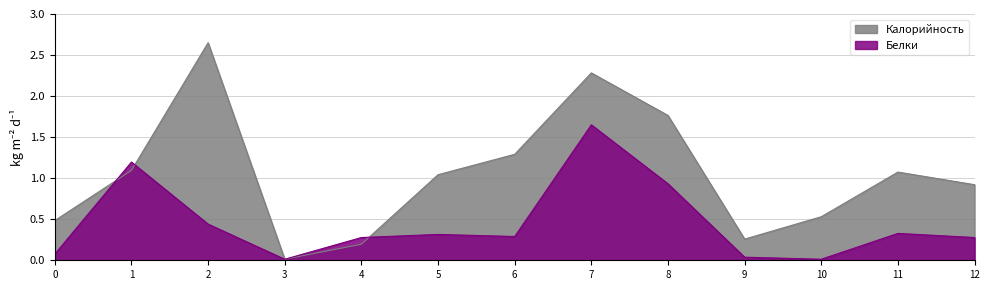

What are all the series names shown in the legend?

Калорийность, Белки